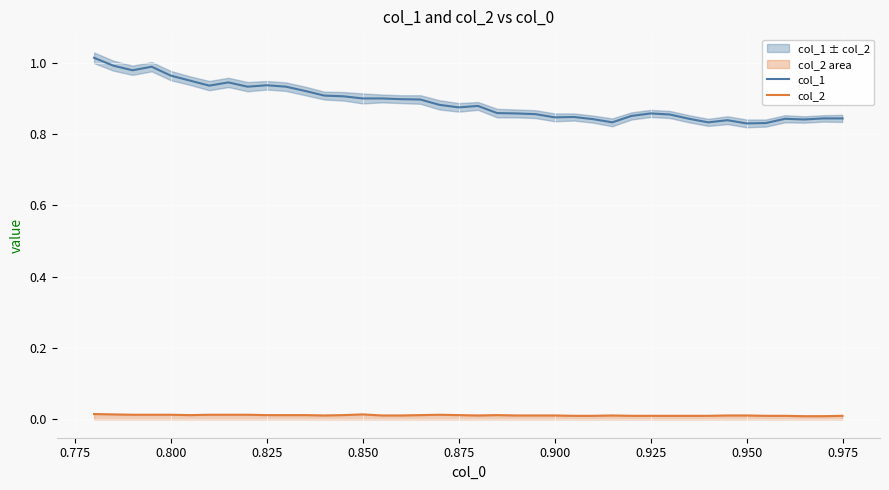

True or false: col_2 and col_1 intersect in this chart.

False